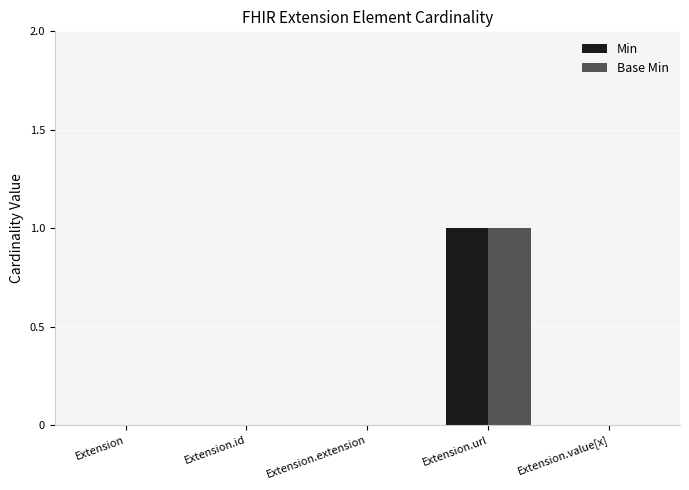

At which category does the chart reach its peak across all series?

Extension.url